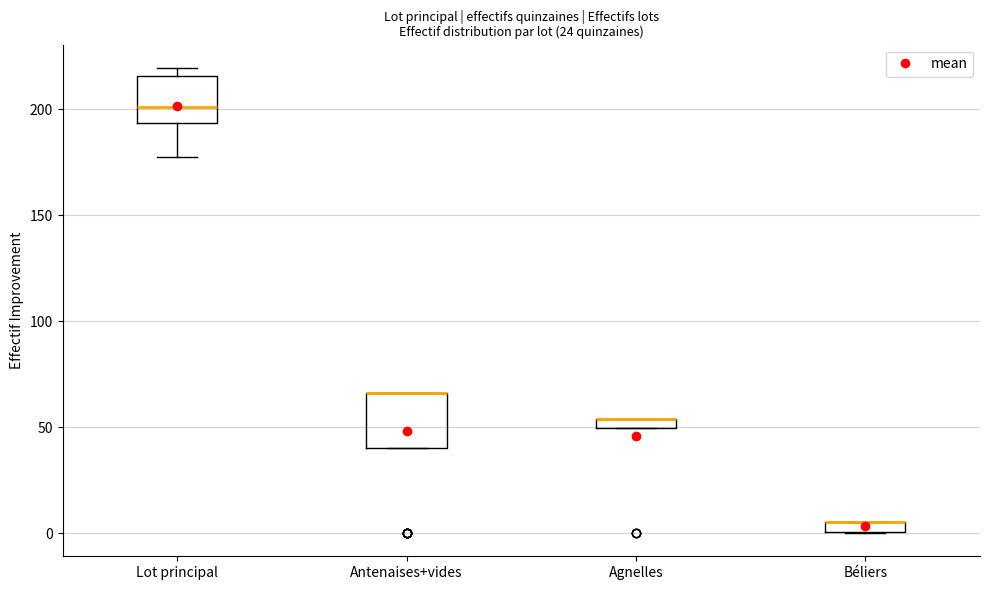

Where is the upper edge of the box for Béliers on the y-axis? The values are not printed on the chart, so give them approximately, as read against the axis.

5